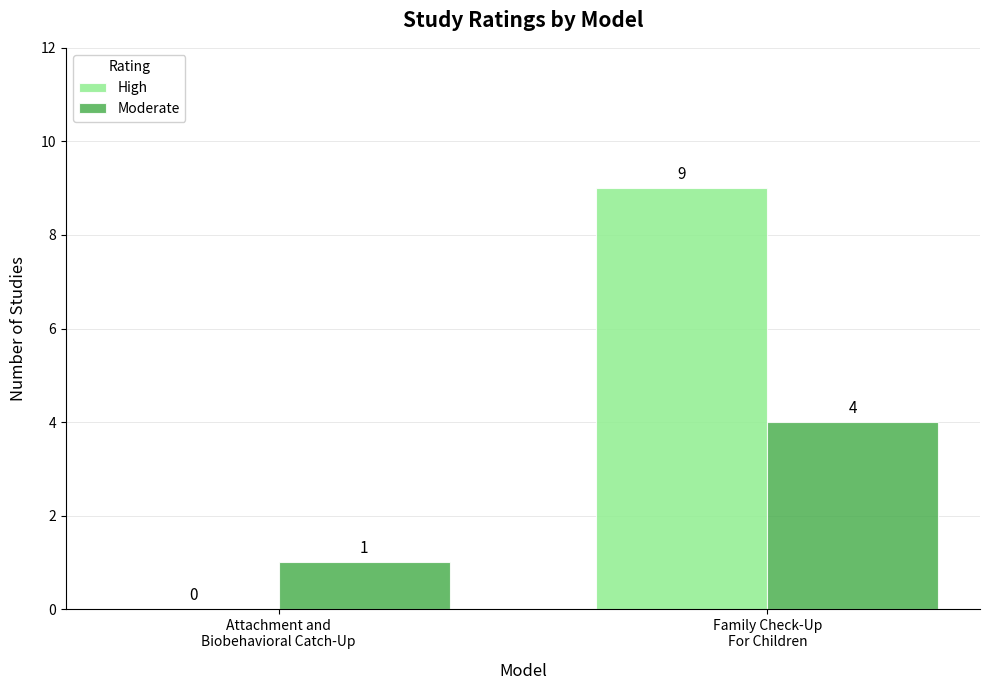

What is the greatest value displayed?

9